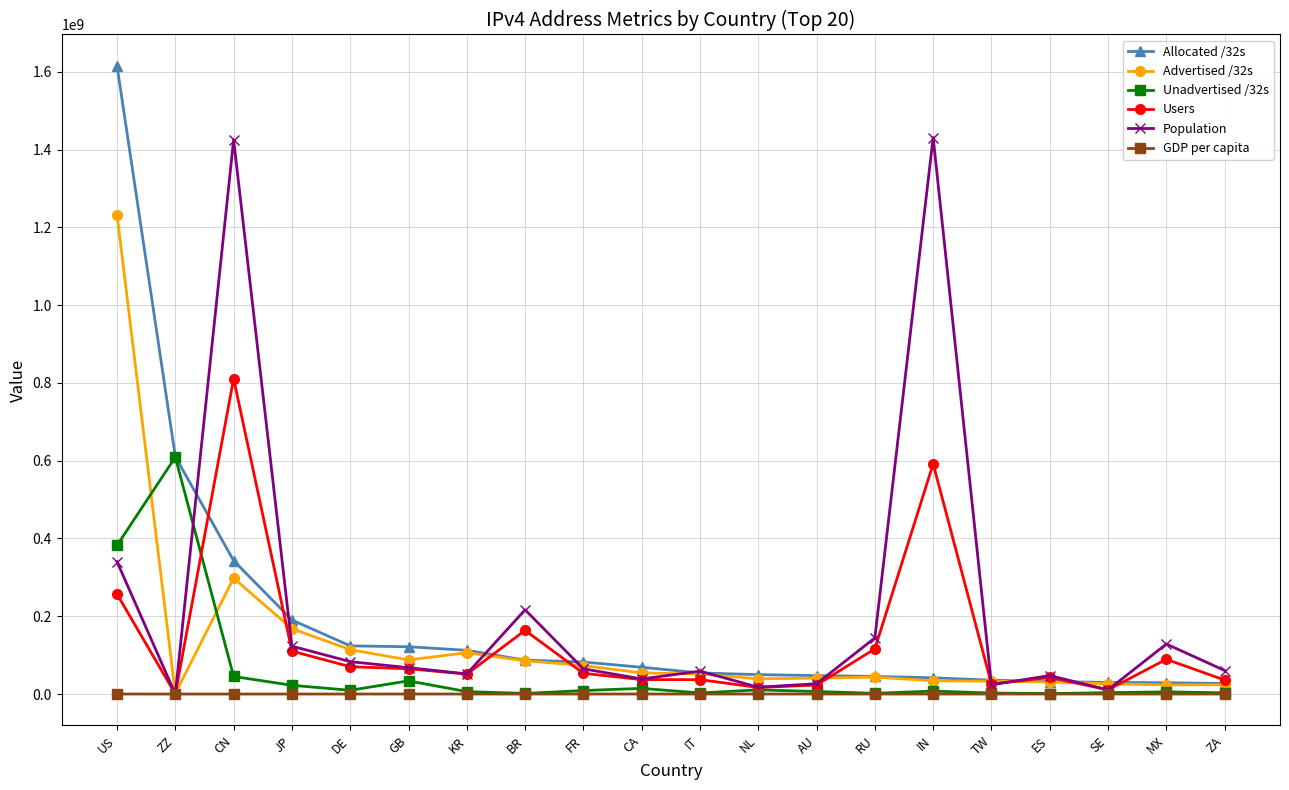

Where does the Users series first go above 53368427?

US